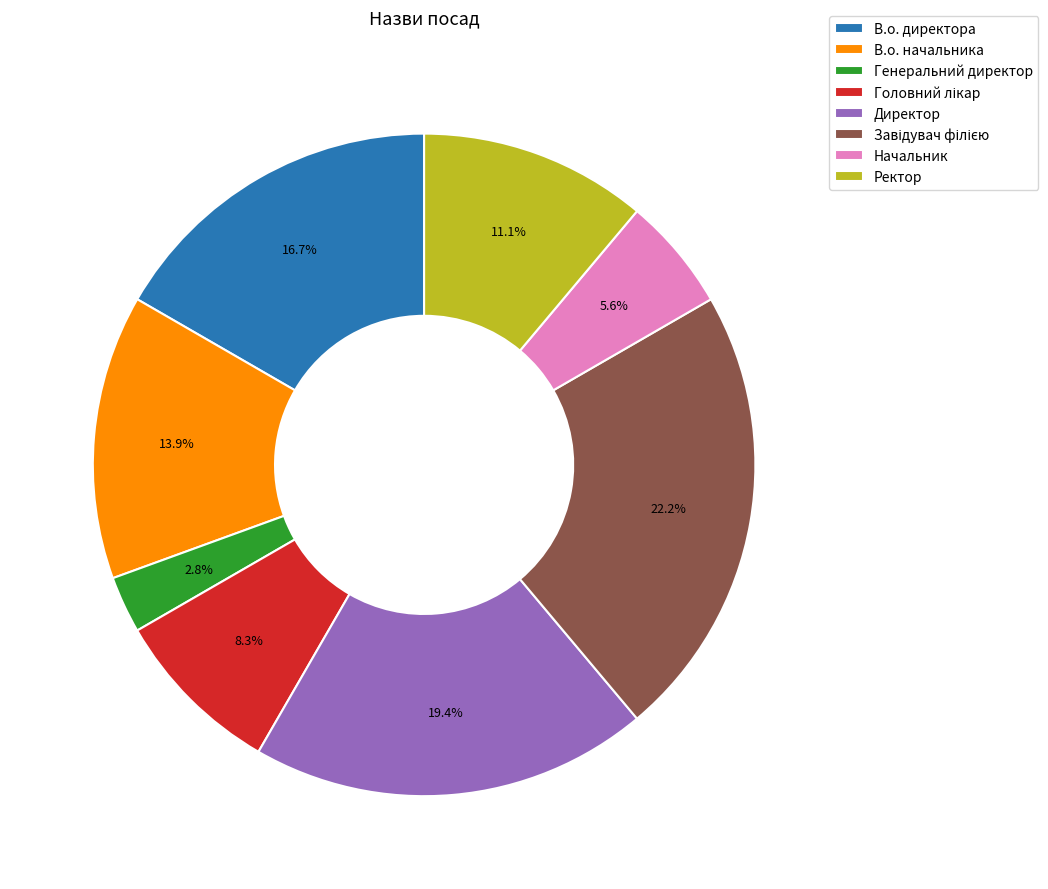

What is the ratio of the value at Ректор to the value at Генеральний директор?

4.0